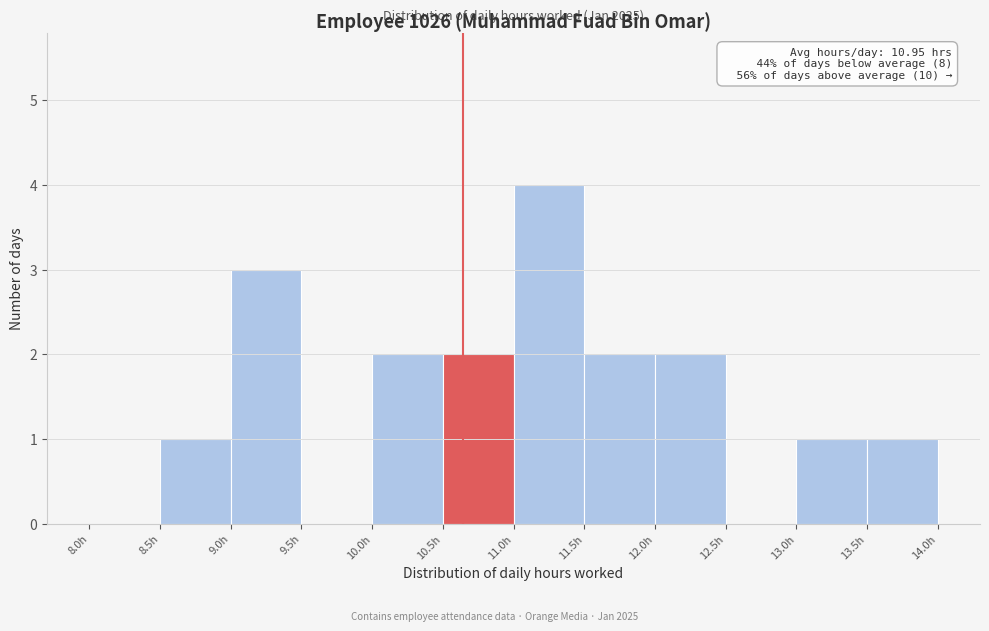

Over which range of the x-axis is the bar tallest?

11.0 to 11.5